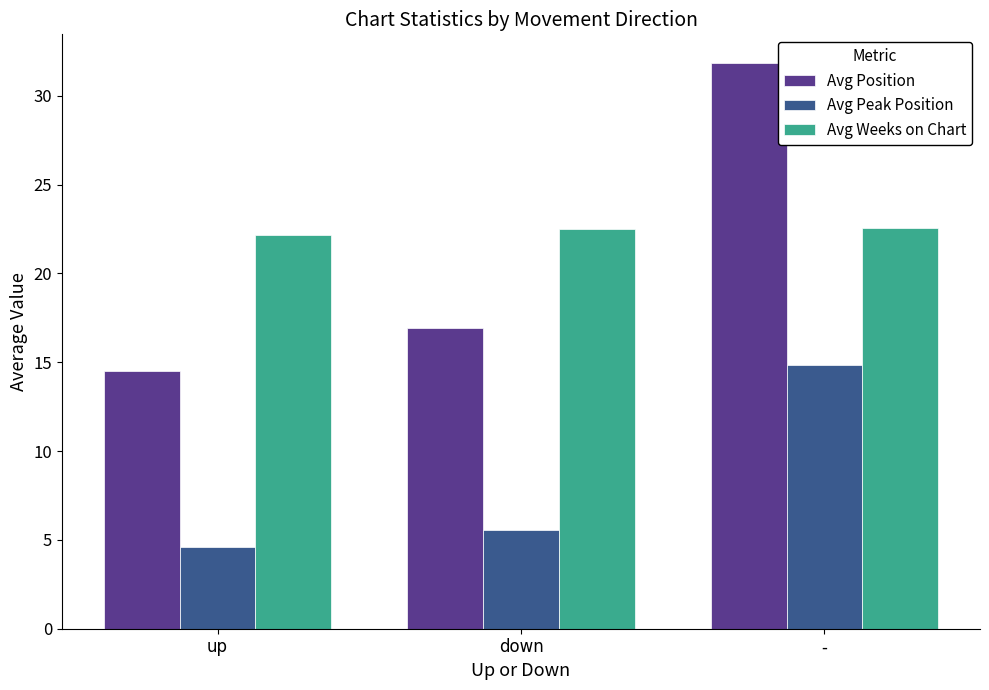

What is the label of the 2nd bar from the right?

down